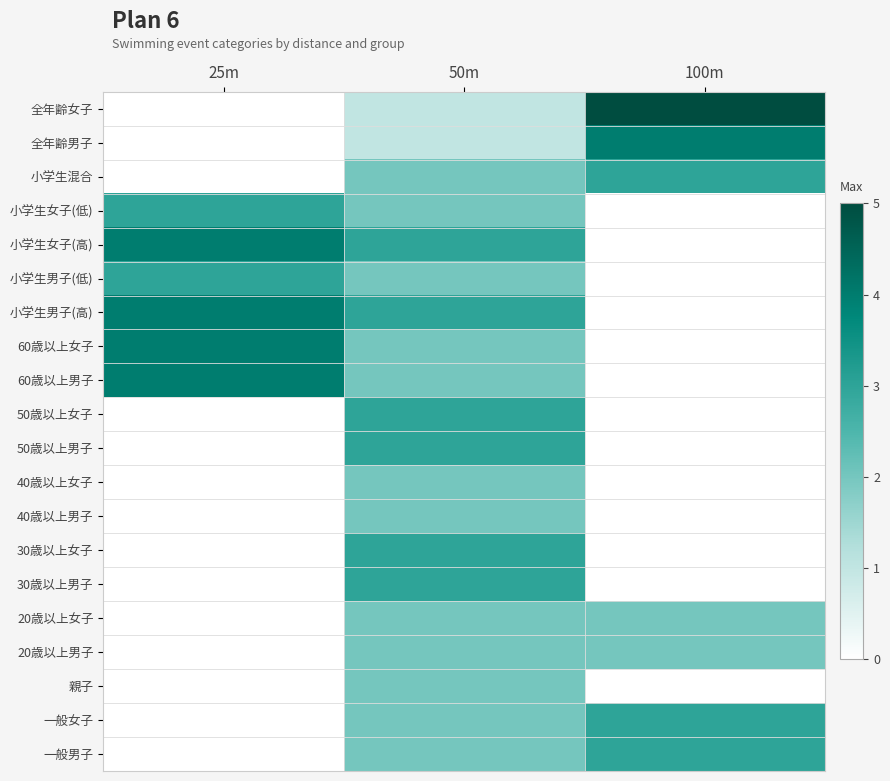

At 50m, list the series in order from smallest to largest.

全年齢女子, 全年齢男子, 小学生混合, 小学生女子(低), 小学生男子(低), 60歳以上女子, 60歳以上男子, 40歳以上女子, 40歳以上男子, 20歳以上女子, 20歳以上男子, 親子, 一般女子, 一般男子, 小学生女子(高), 小学生男子(高), 50歳以上女子, 50歳以上男子, 30歳以上女子, 30歳以上男子